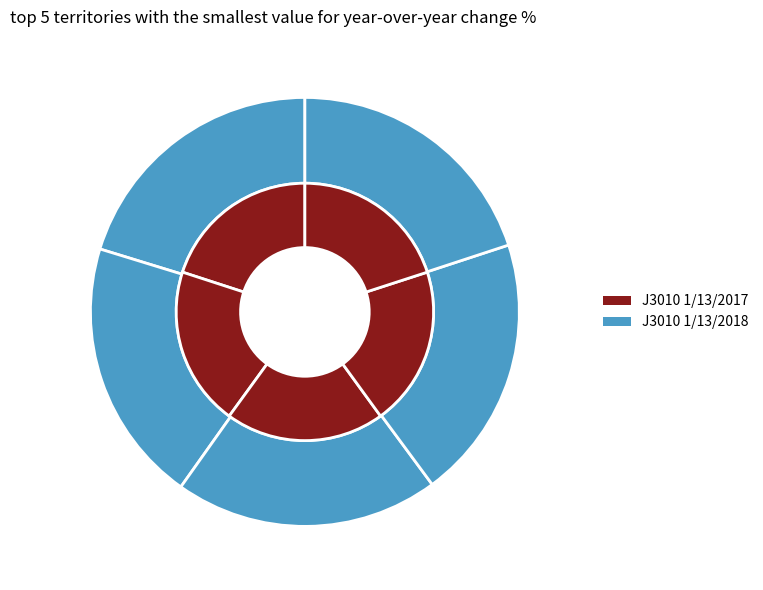

To the nearest percent, what is the average slice percentage?

20%